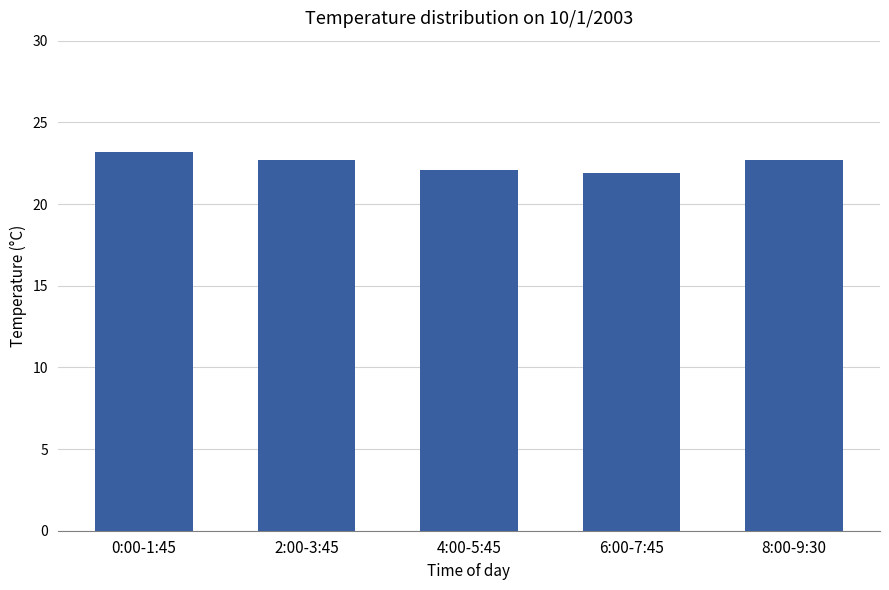

What is the value of the 4th bar from the left?

21.9